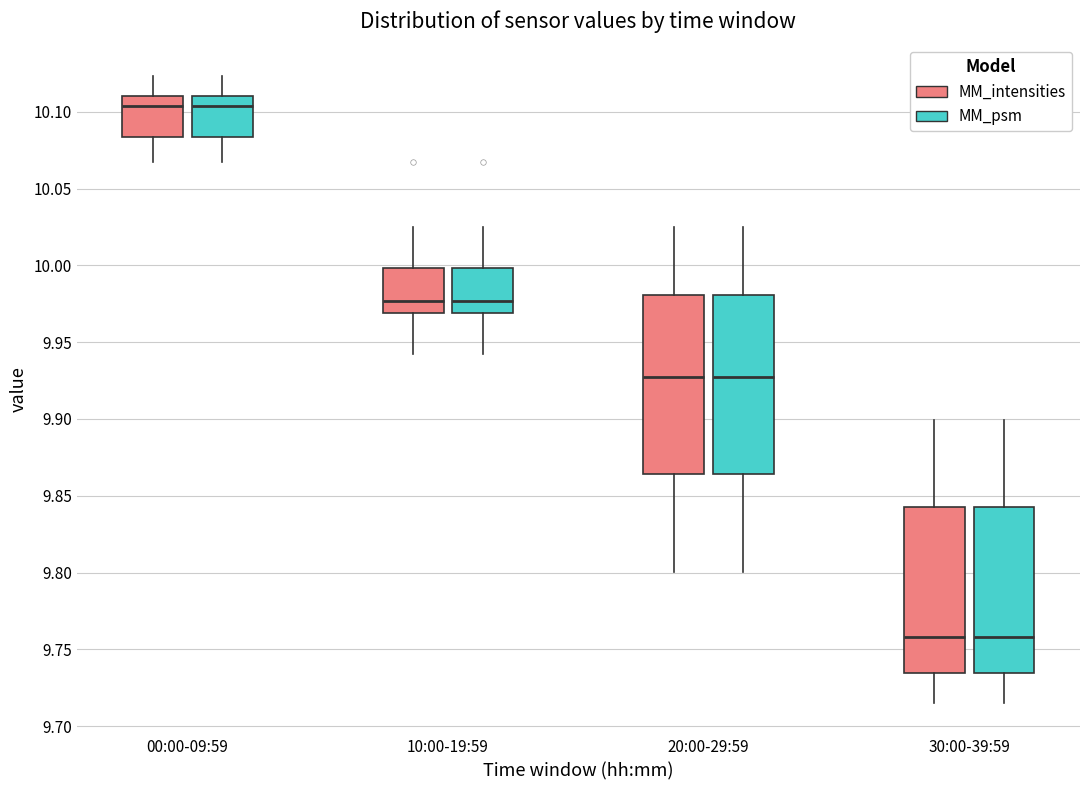

Reading left to right, transcribe this box plot: for each box, give where its median line is, the range the box spans, and where its two whiskers end, as read against the y-axis. The values are not printed on the chart, so give them approximately, as read against the axis.

00:00-09:59 (MM_intensities): median 10.105, box 10.085 to 10.110, whiskers 10.070 to 10.125
00:00-09:59 (MM_psm): median 10.105, box 10.085 to 10.110, whiskers 10.070 to 10.125
10:00-19:59 (MM_intensities): median 9.975, box 9.970 to 10.000, whiskers 9.940 to 10.025
10:00-19:59 (MM_psm): median 9.975, box 9.970 to 10.000, whiskers 9.940 to 10.025
20:00-29:59 (MM_intensities): median 9.925, box 9.865 to 9.980, whiskers 9.800 to 10.025
20:00-29:59 (MM_psm): median 9.925, box 9.865 to 9.980, whiskers 9.800 to 10.025
30:00-39:59 (MM_intensities): median 9.760, box 9.735 to 9.845, whiskers 9.715 to 9.900
30:00-39:59 (MM_psm): median 9.760, box 9.735 to 9.845, whiskers 9.715 to 9.900